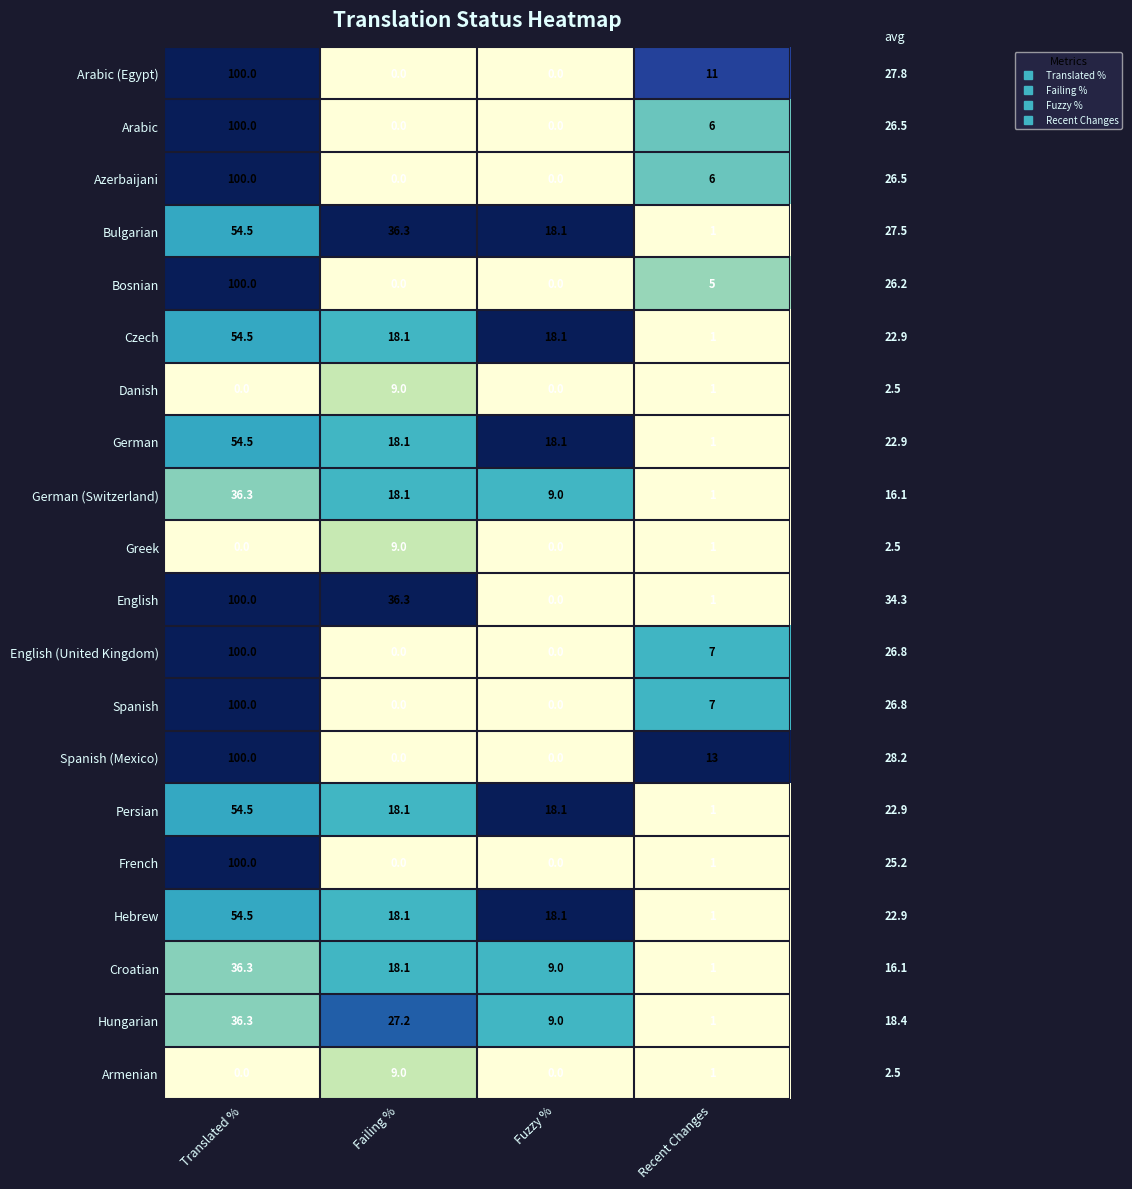

What is the difference between the second highest and second lowest values in the Spanish series?

7.0